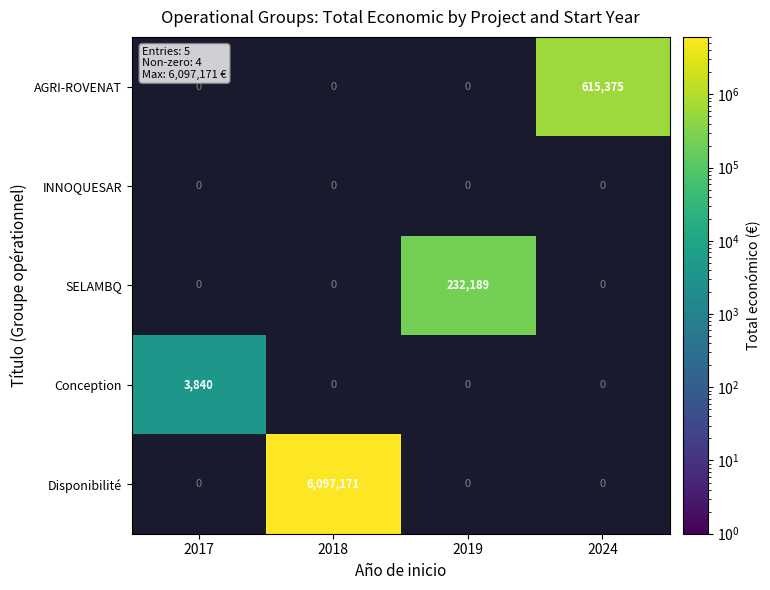

How many data points does each series have?

4